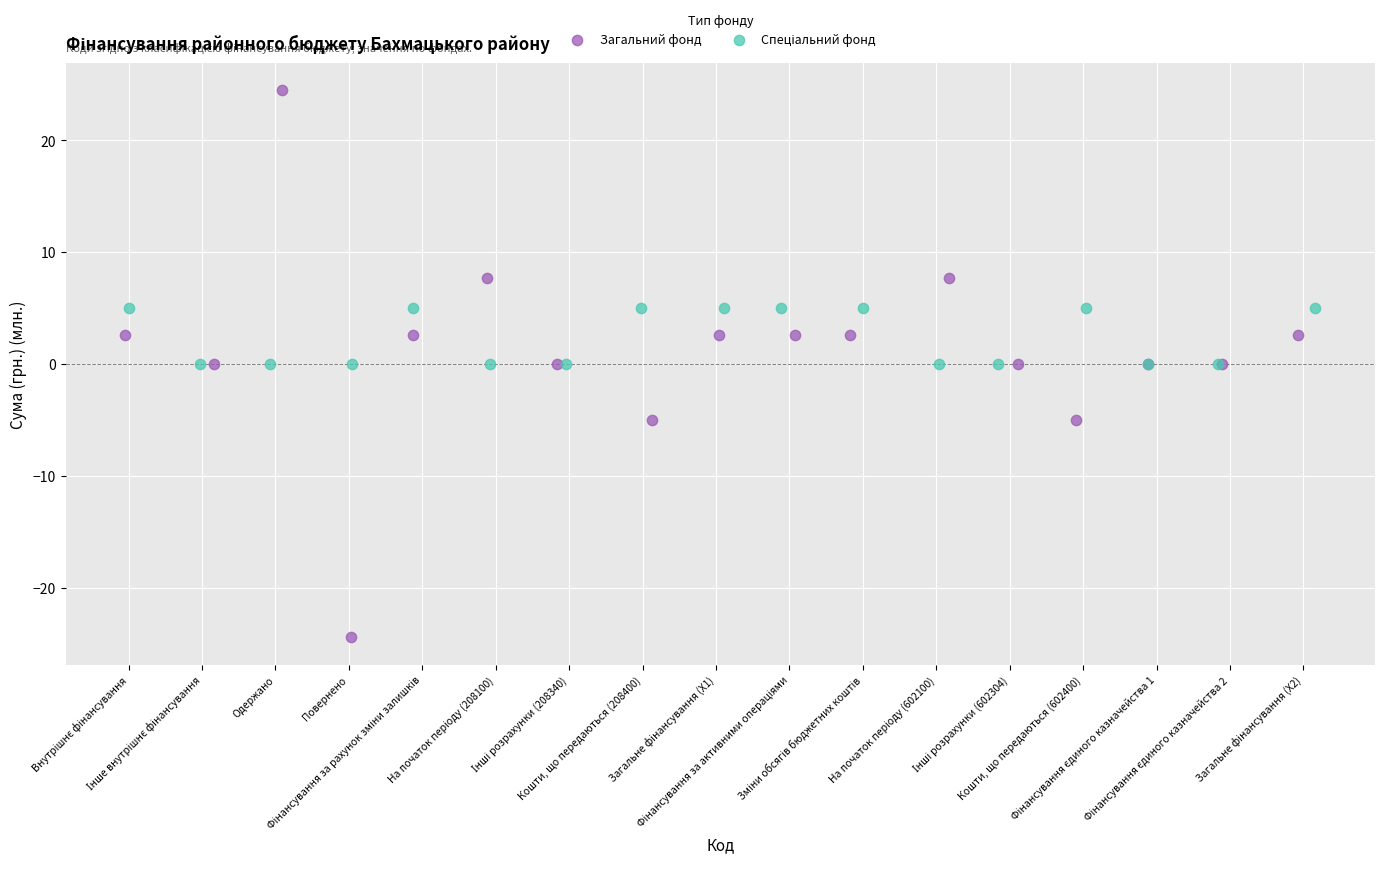

Which series has the largest Y range (max minus min)?

Загальний фонд